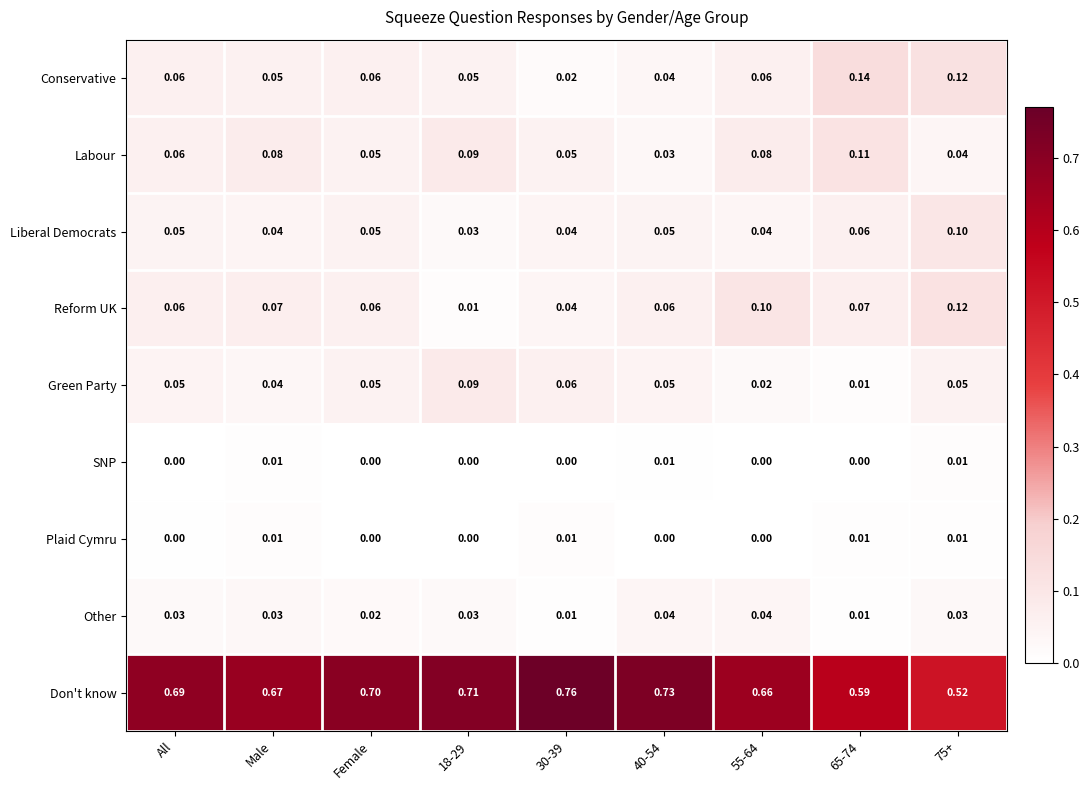

Is the value of Plaid Cymru at Male greater than the value of Labour at 30-39?

No